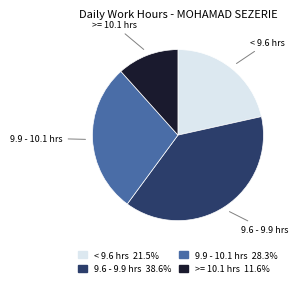

Does any single category account for the majority?

No